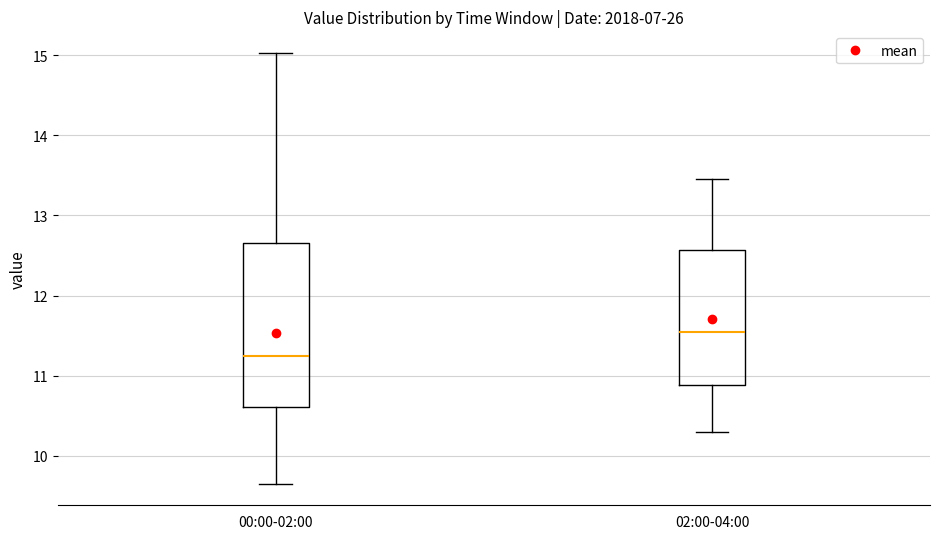

Which box's median line is the lowest?

00:00-02:00